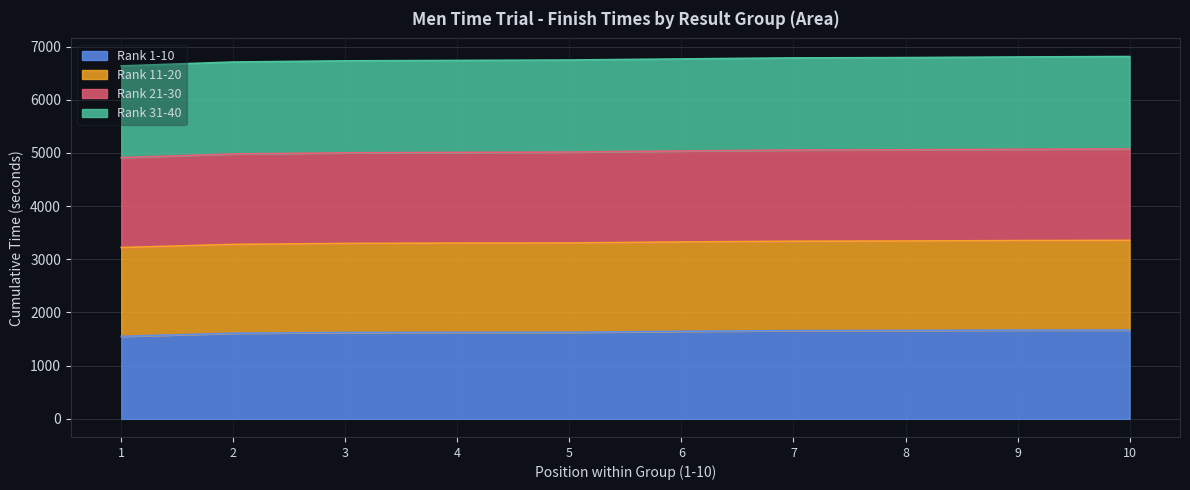

What is the spread (max minus min) of values at 7?

5127.2